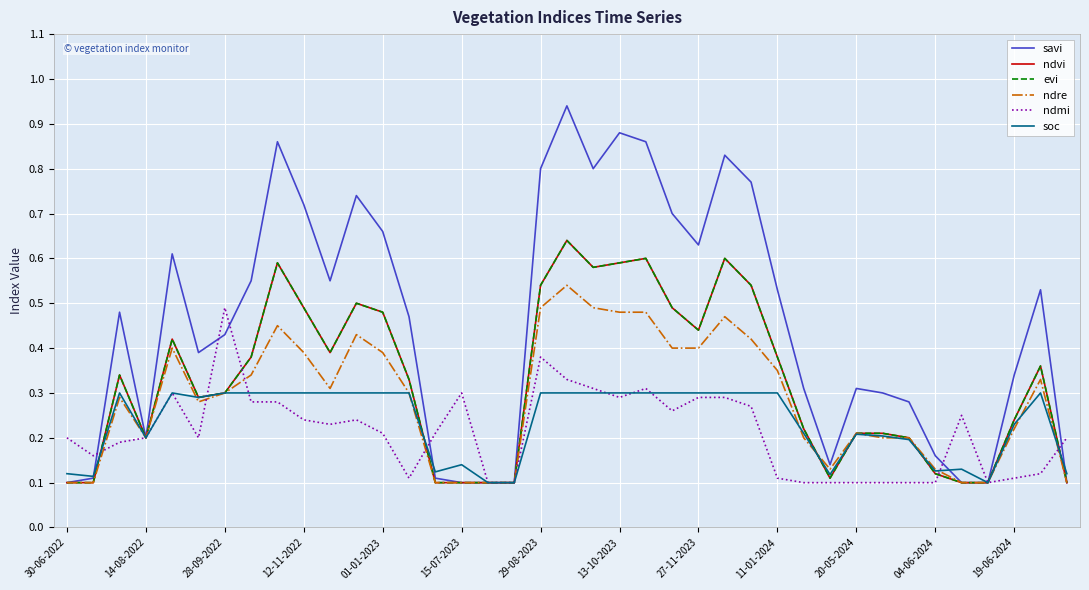

What is the sum of all ndvi values?

12.7